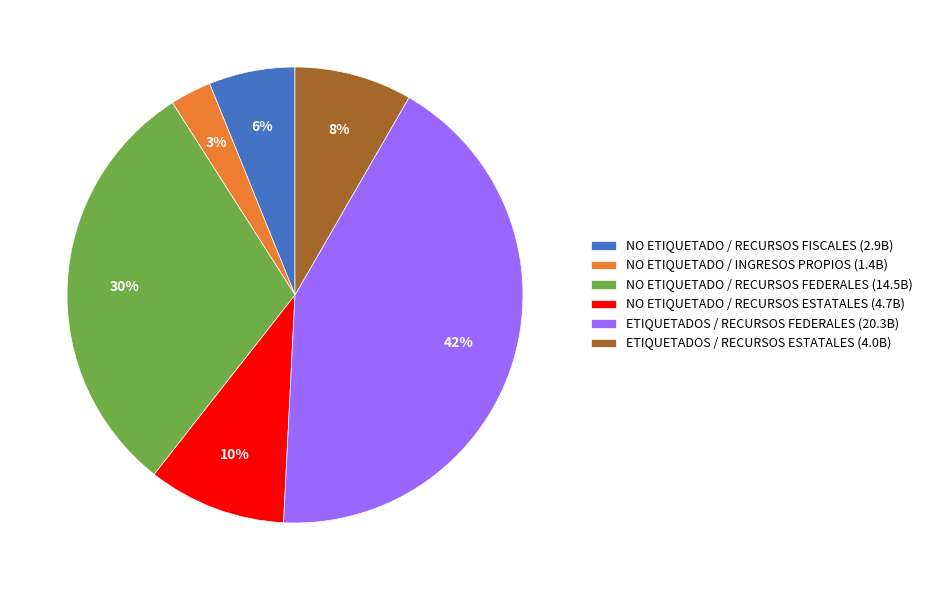

Do NO ETIQUETADO / INGRESOS PROPIOS and ETIQUETADOS / RECURSOS ESTATALES together represent more than half of the pie?

No